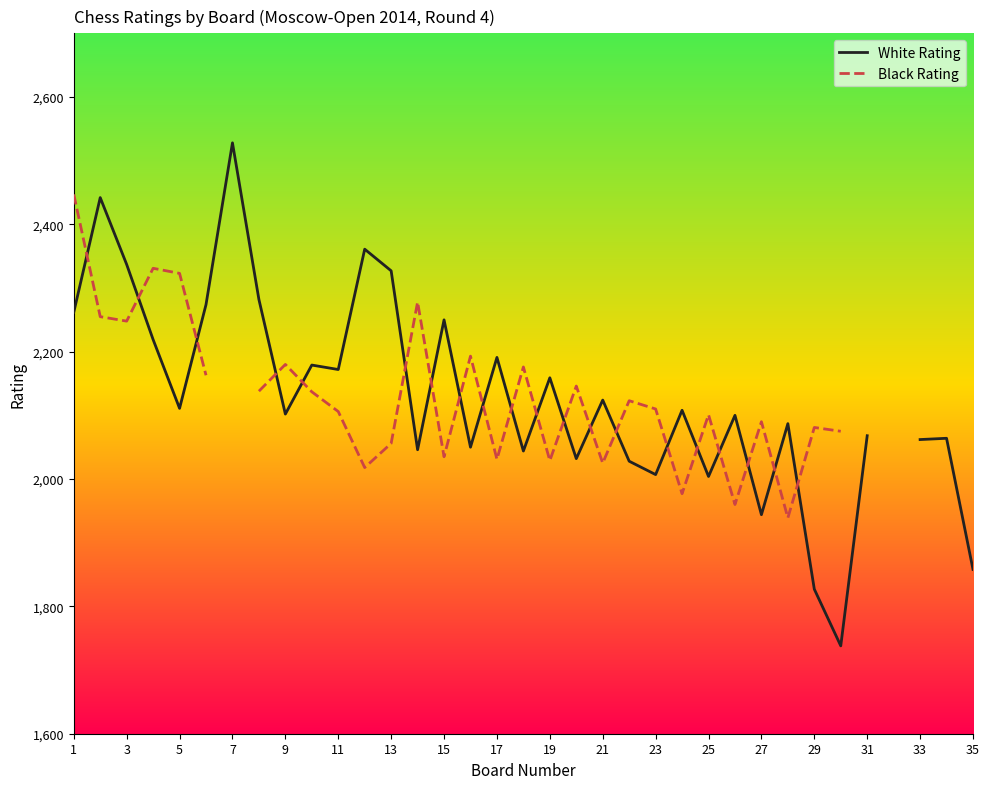

How many data points in White Rating are less than 2108?

17